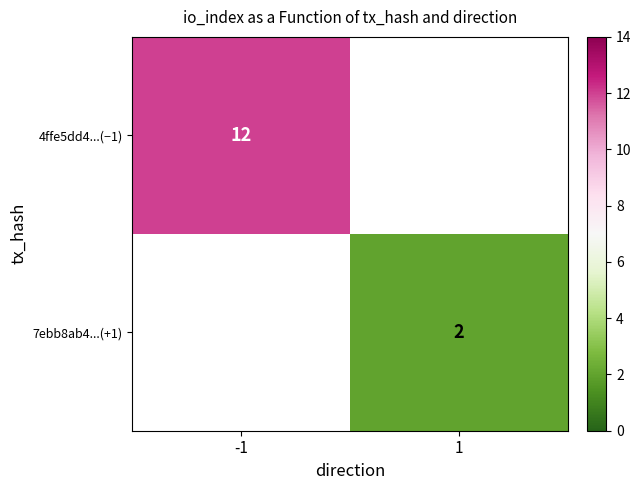

Is it true that 4ffe5dd4...(−1) equals 12 at -1?

True